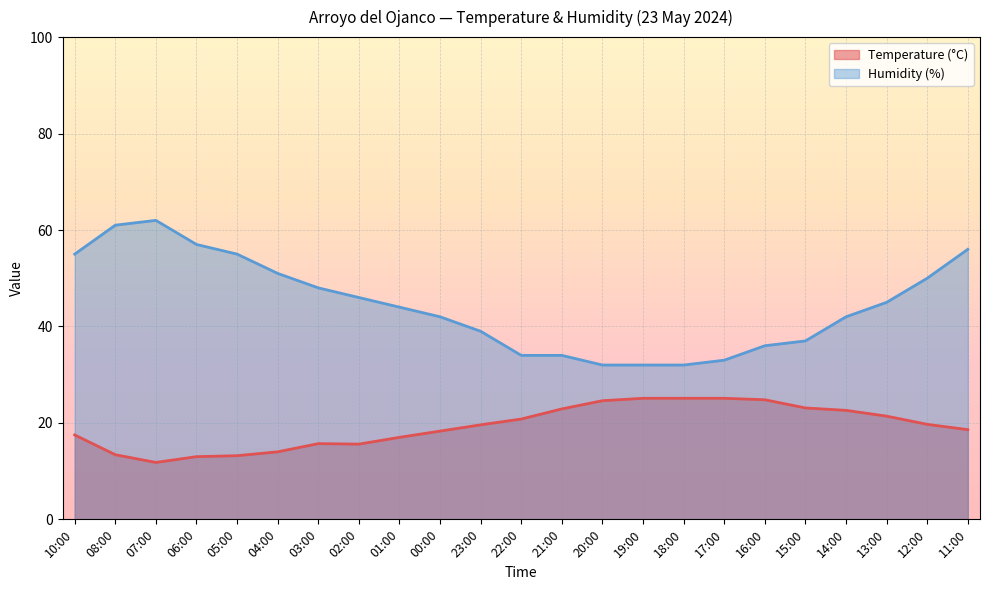

Between 08:00 and 11:00, which series saw the biggest shift?

Temperature (°C)